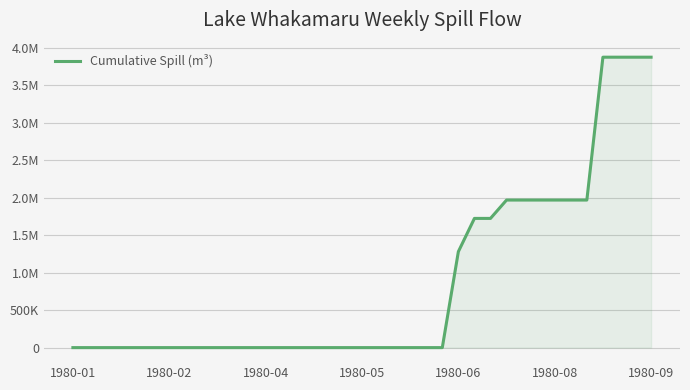

What is the difference between the maximum and minimum values?

3874347